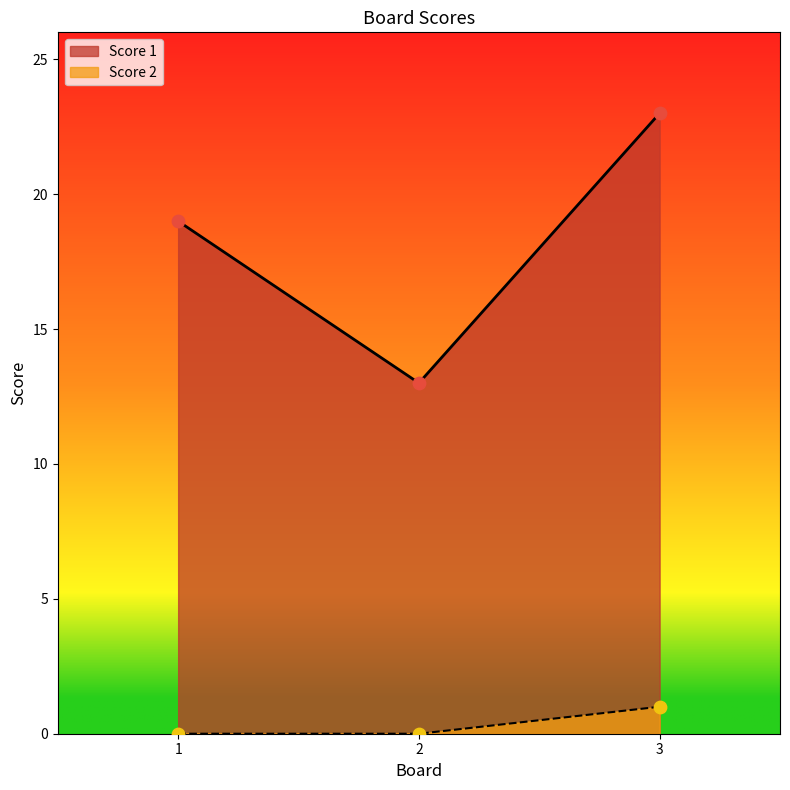

Is the value of Score 1 at 2 greater than the value of Score 2 at 1?

Yes